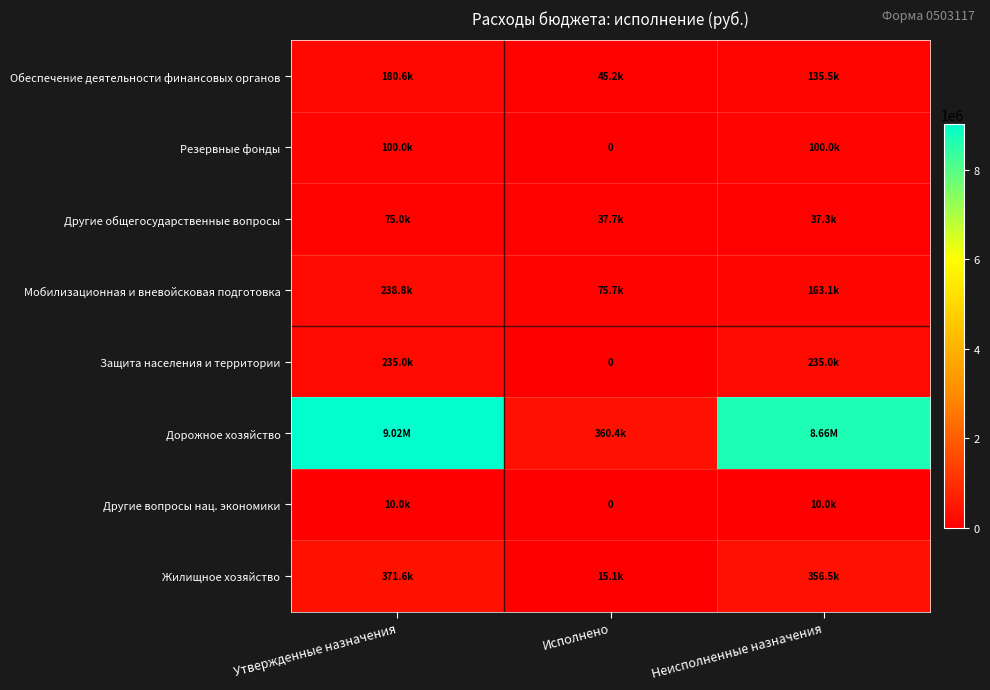

List the labels in order of Мобилизационная и вневойсковая подготовка value, smallest first.

Исполнено, Неисполненные назначения, Утвержденные назначения